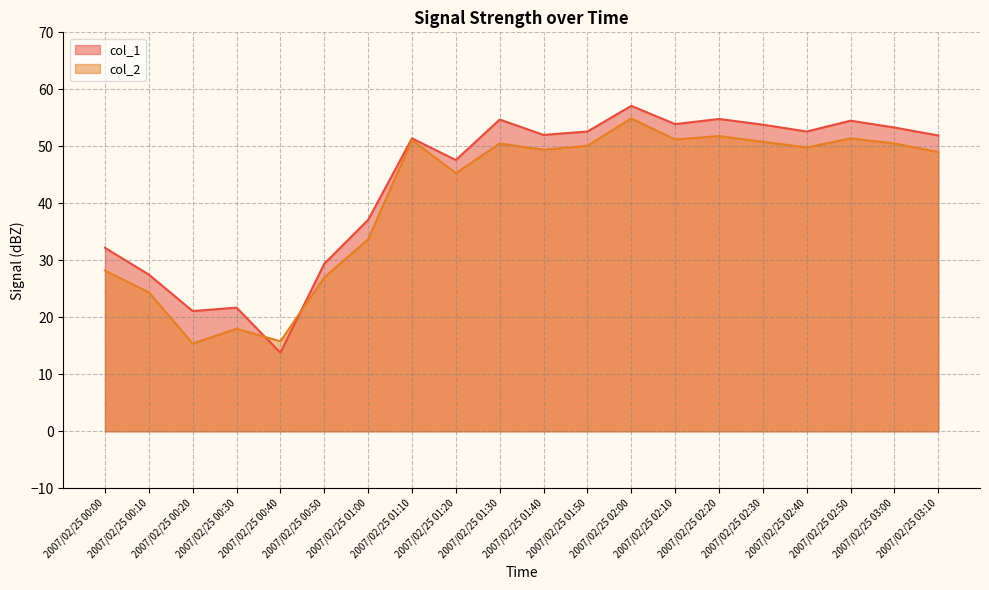

What is the label of the 9th point from the right?

2007/02/25 01:50